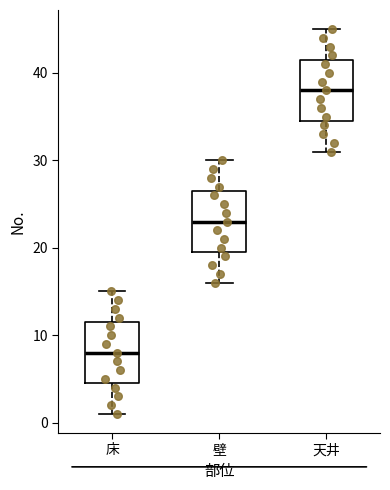

Which box's median line is the lowest?

床